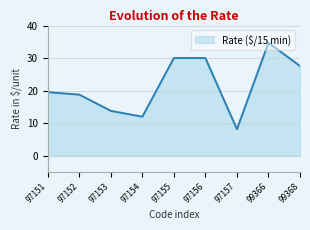

What is the sum of all values?

194.3